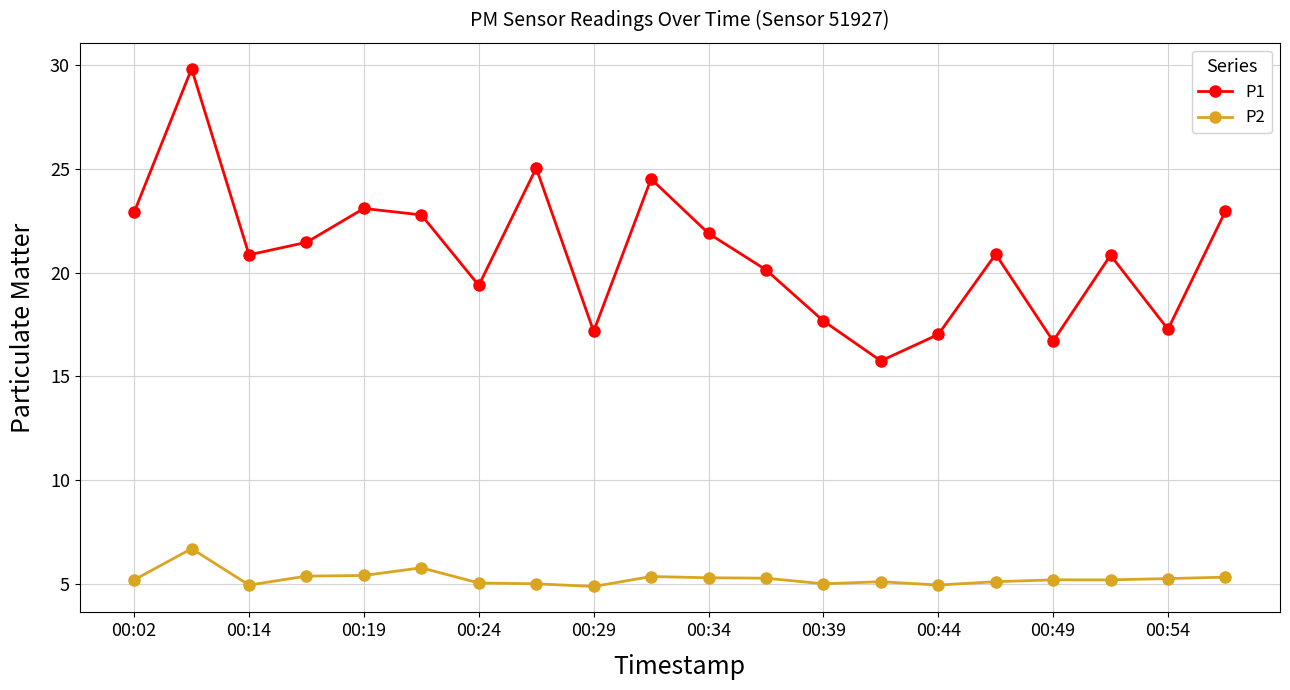

Does the chart display data point markers on the line(s)?

Yes